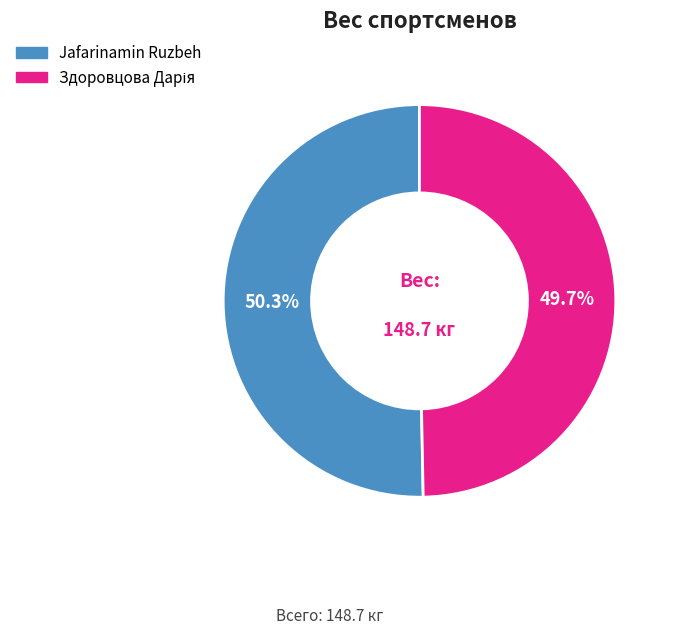

How many segments does this pie chart have?

2